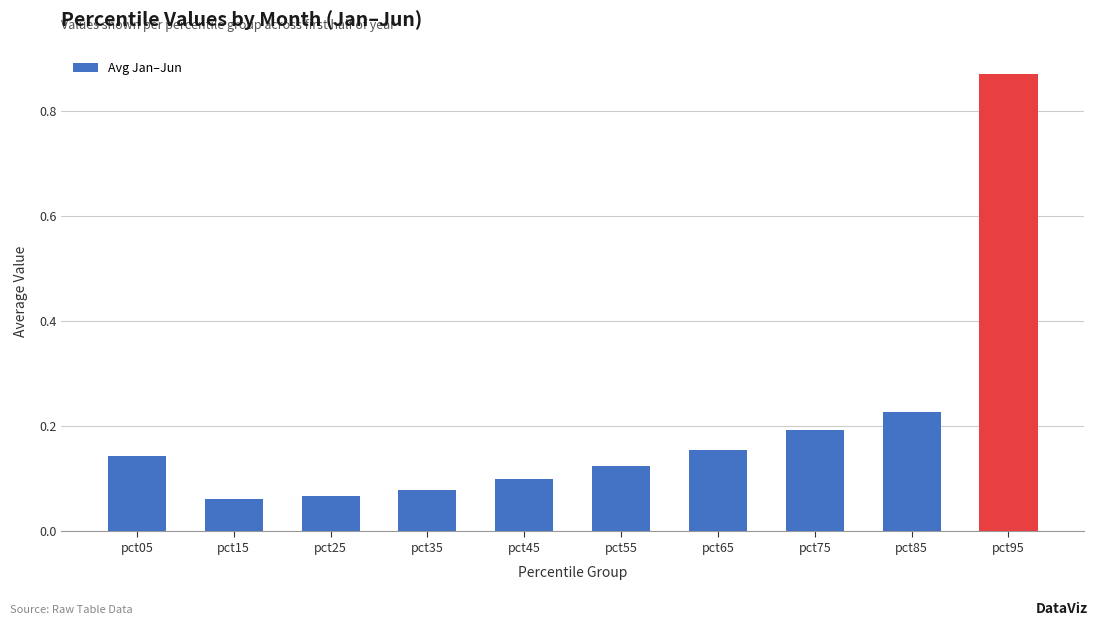

Which category has the highest value across all series?

pct95